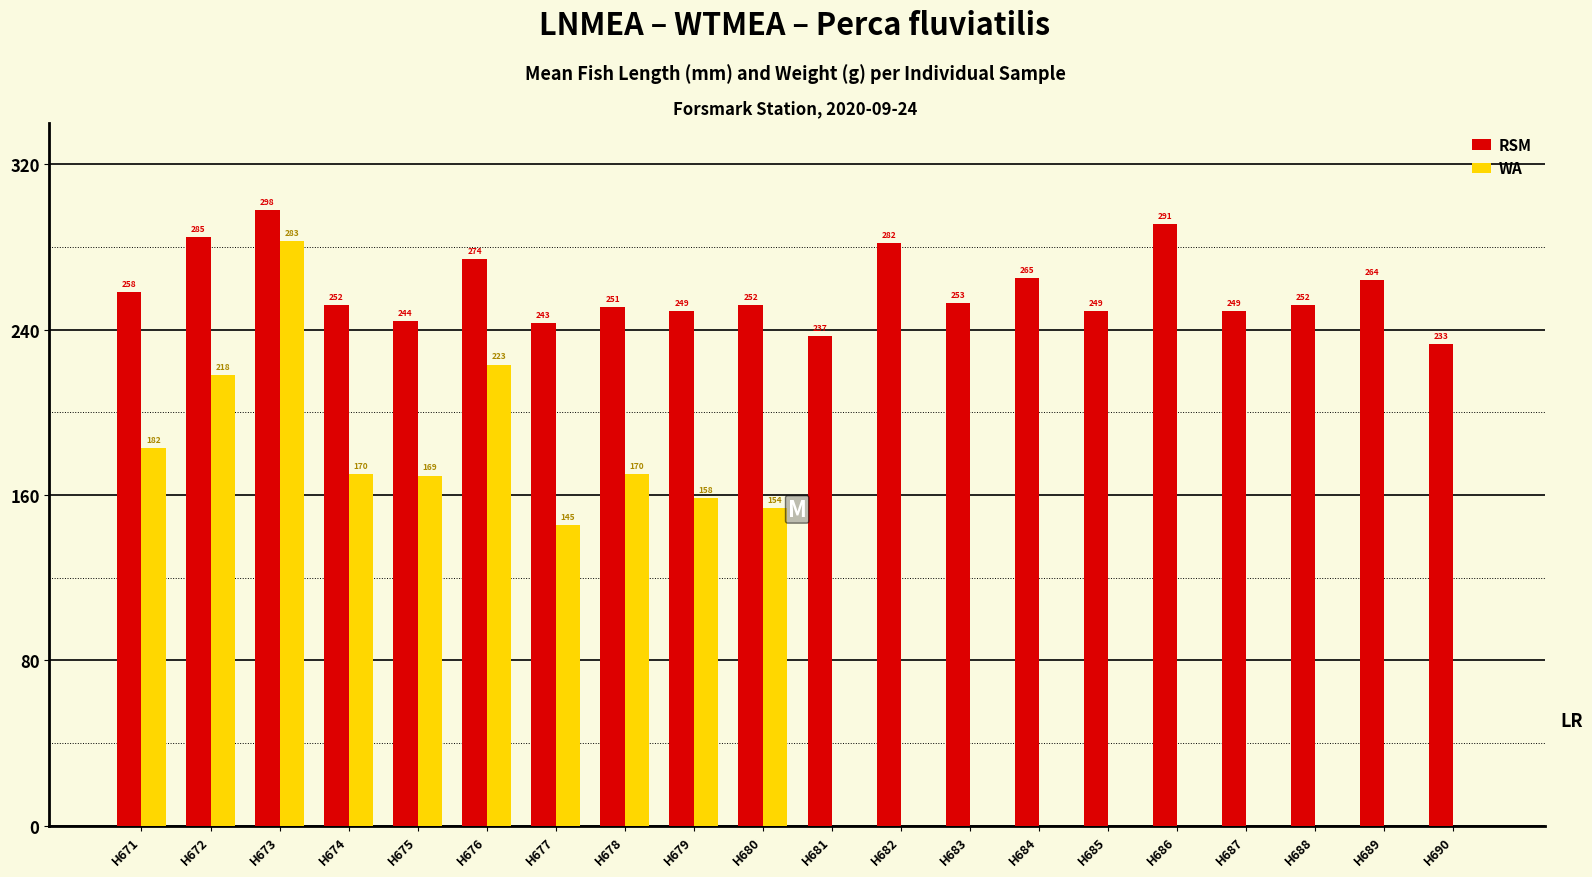

Which series has the largest range (max minus min)?

WA